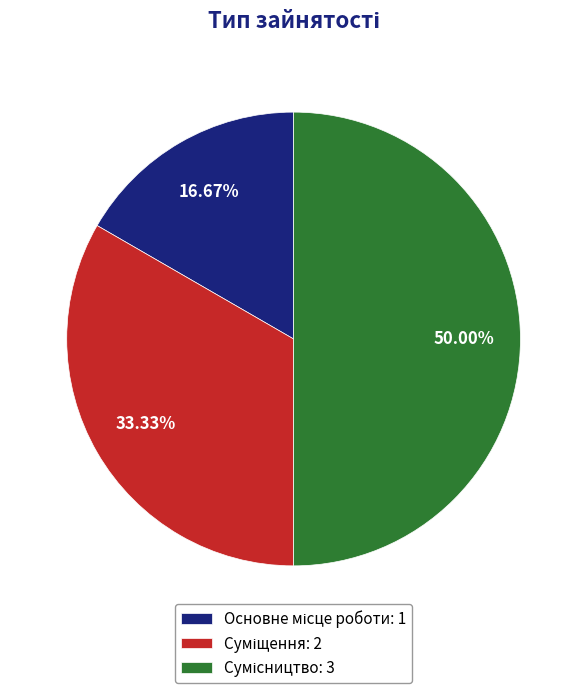

Between Основне місце роботи and Сумісництво, which is larger?

Сумісництво